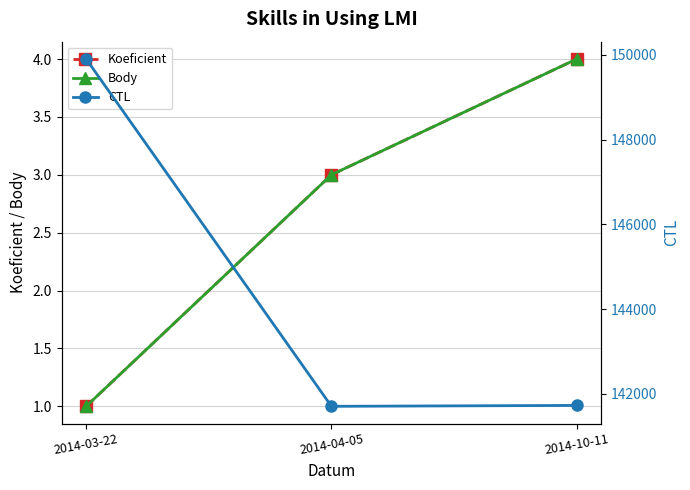

What is the difference between the maximum and minimum values in the Body series?

3